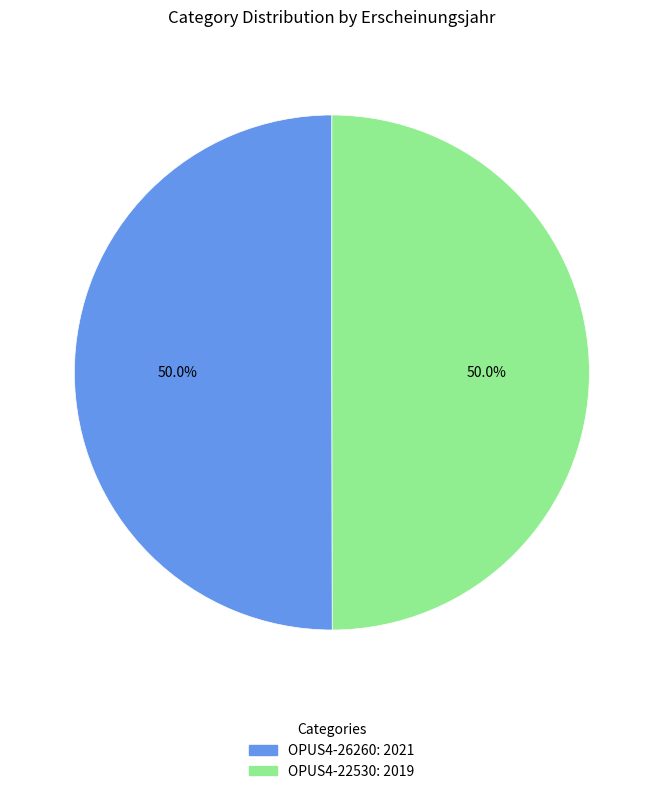

Approximately how many times larger is the value at OPUS4-22530: 2019 compared to OPUS4-26260: 2021?

1.0